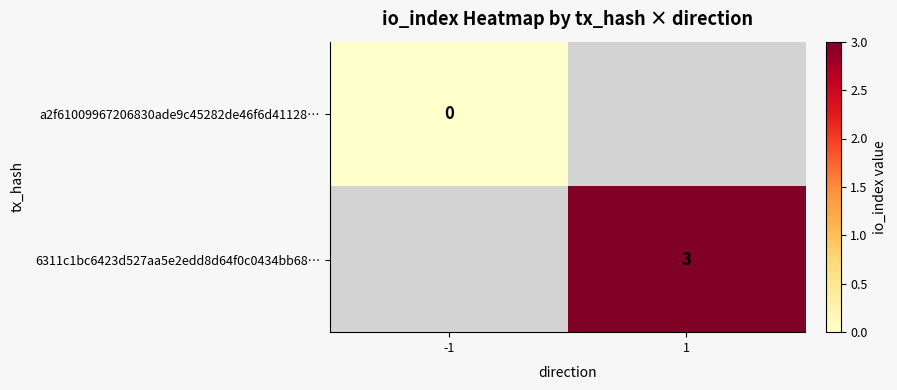

True or false: 6311c1bc6423d527aa5e2edd8d64f0c0434bb68… has a value of 1 at 1.

False